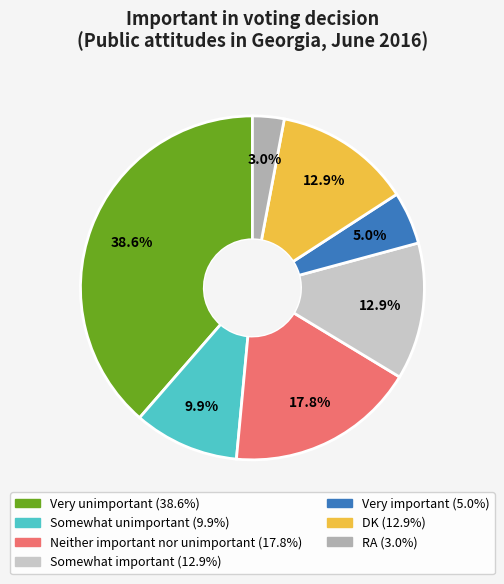

What percentage is the Somewhat unimportant slice, to the nearest percent?

10%